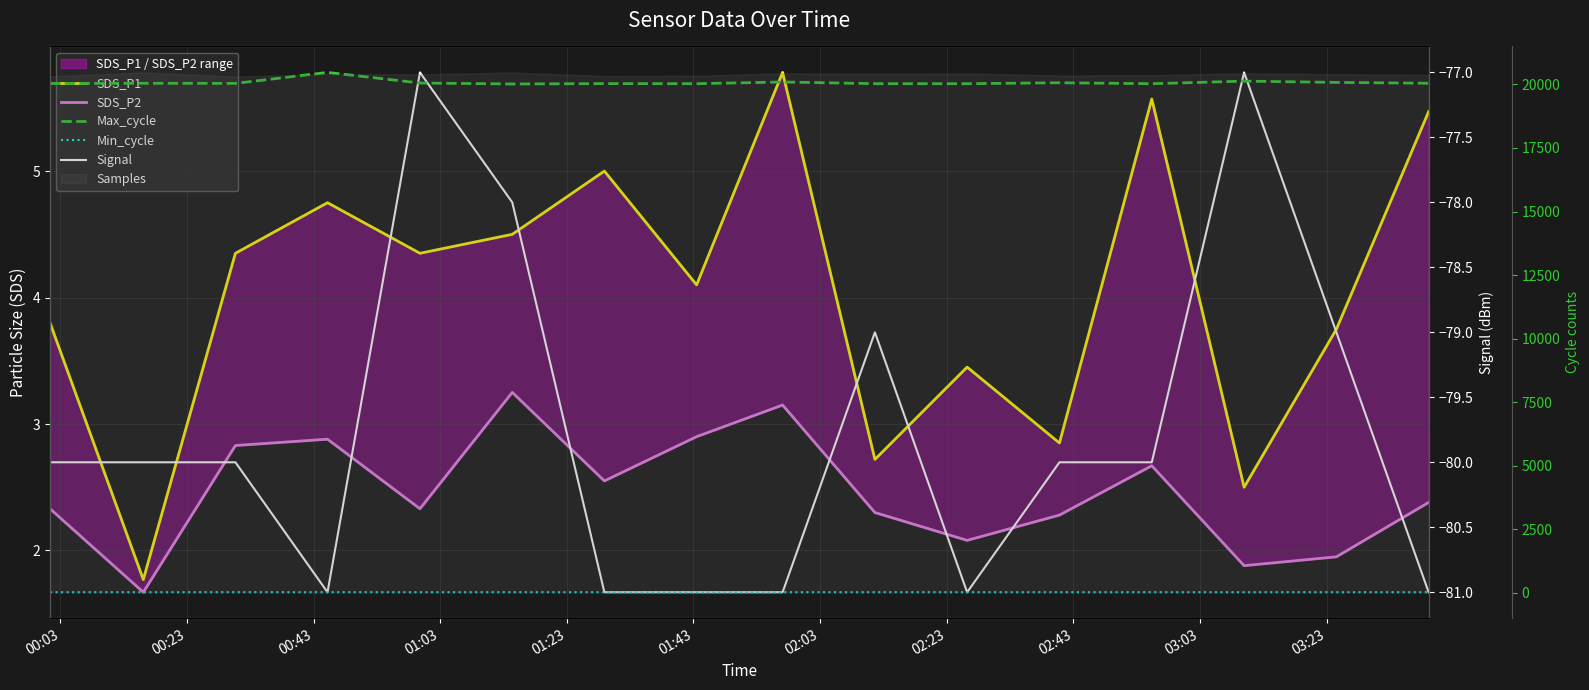

What is the highest value of the Max_cycle series?

20469.0